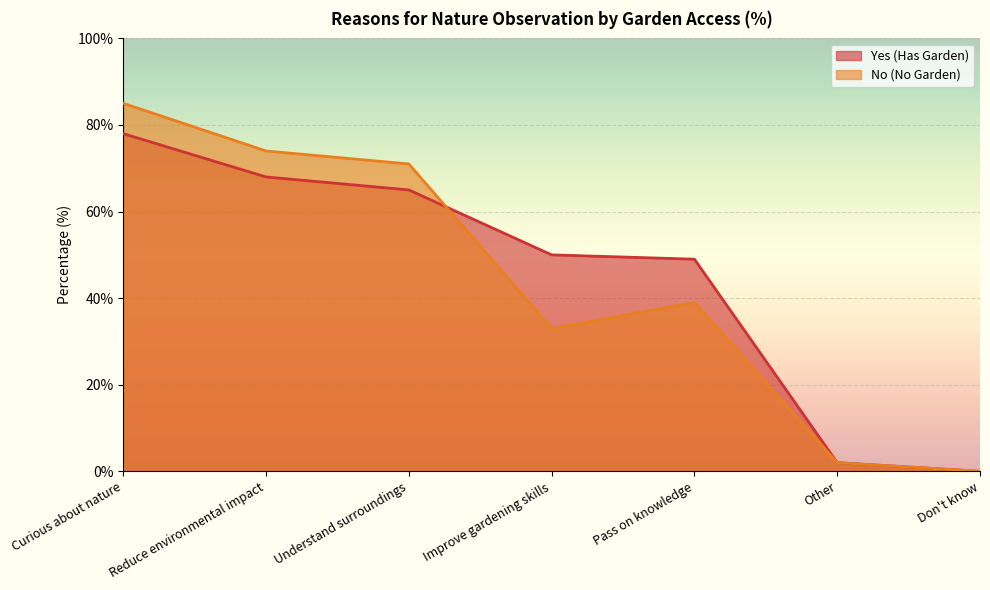

What is the highest value of the Yes (Has Garden) series?

78